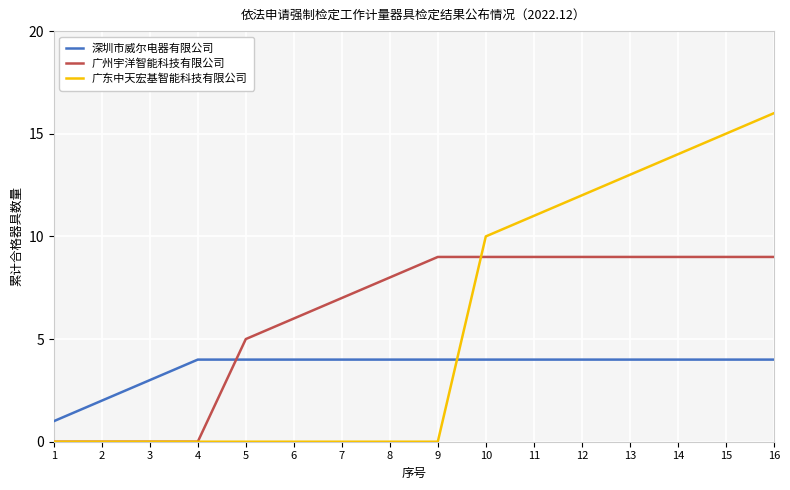

Which series has the largest total across all categories?

广州宇洋智能科技有限公司